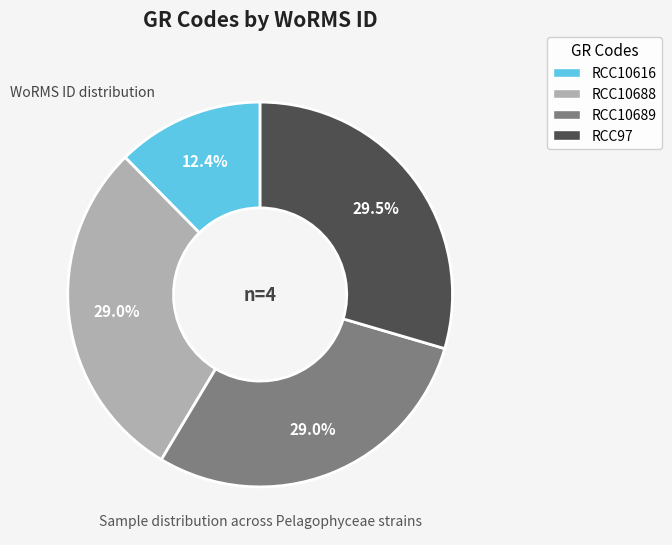

Which slice is the smallest?

RCC10616